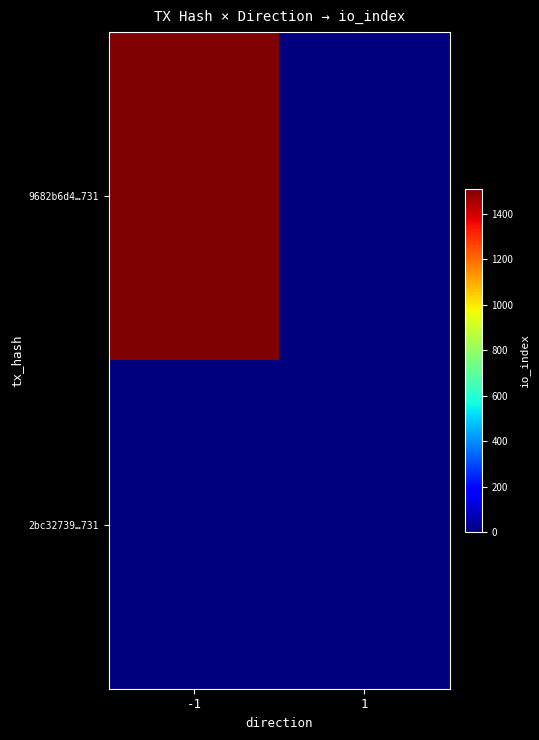

Between -1 and 1, which is larger?

-1